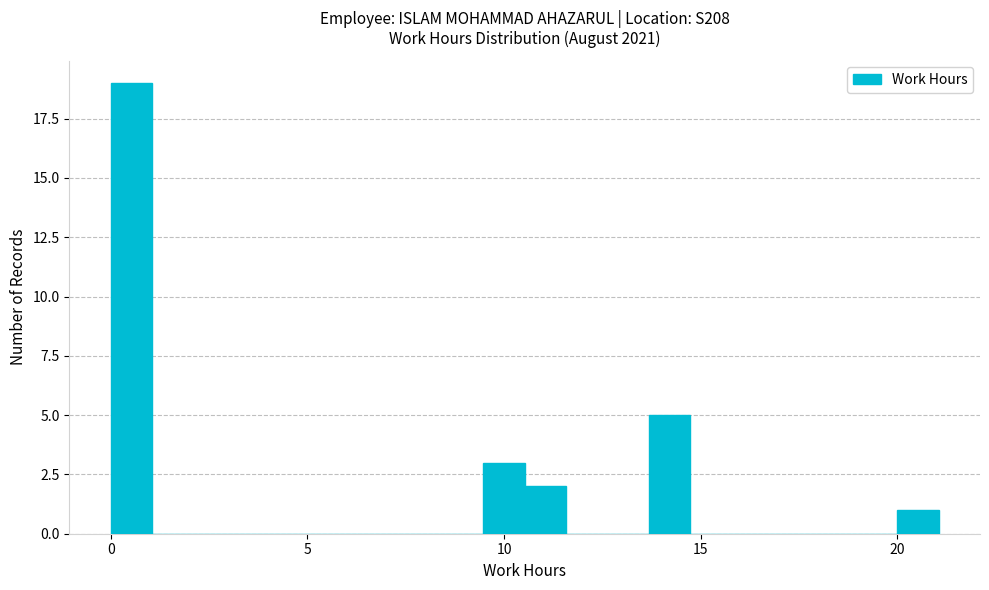

Read against the x-axis, roughly where is the centre of the tallest bar?

0.5